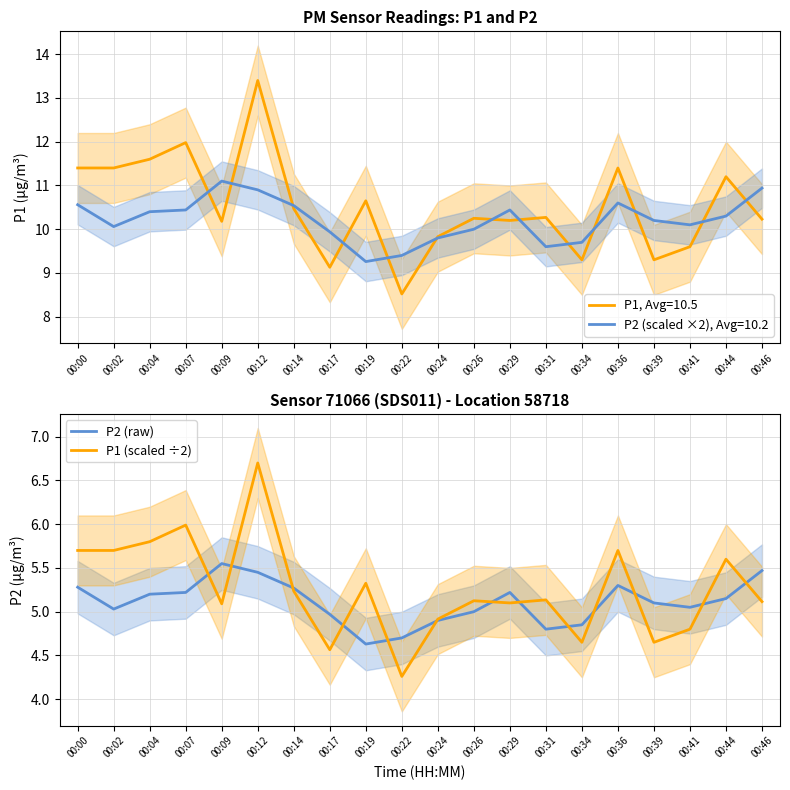

At which category is the sum across all series the highest?

00:12